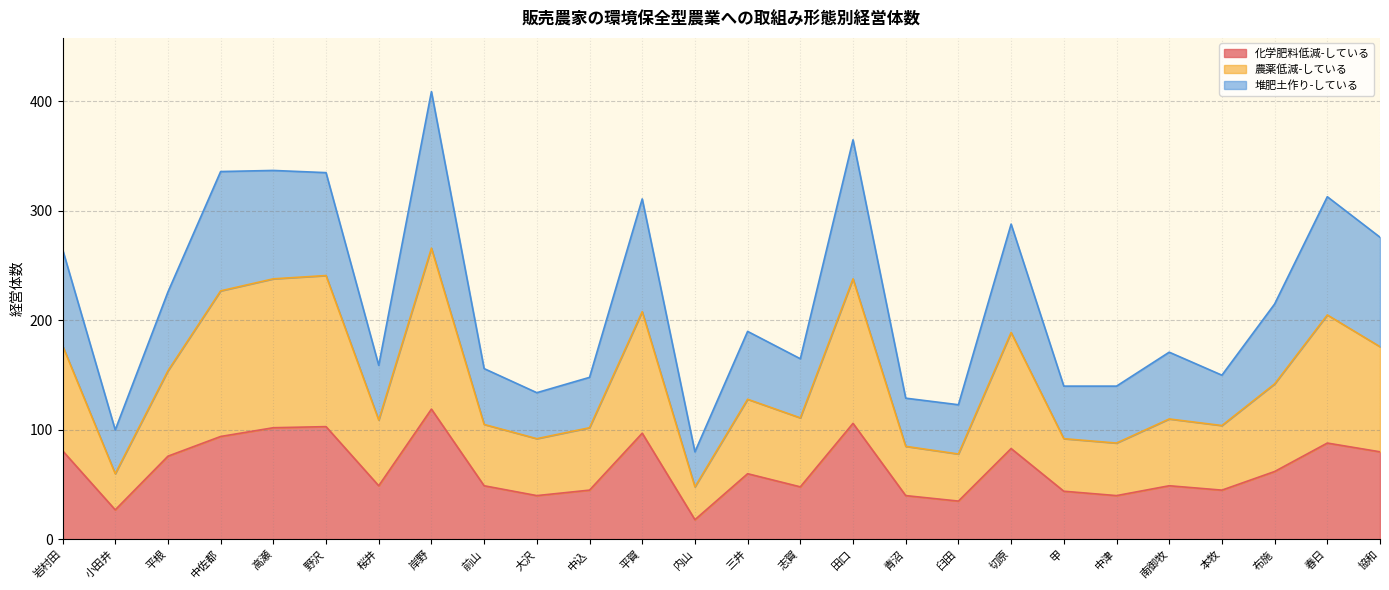

What is the label of the 13th point from the left?

内山